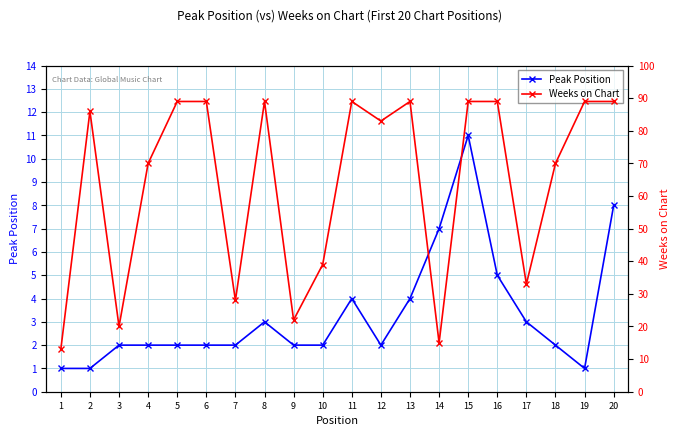

True or false: Peak Position and Weeks on Chart cross at least once.

False